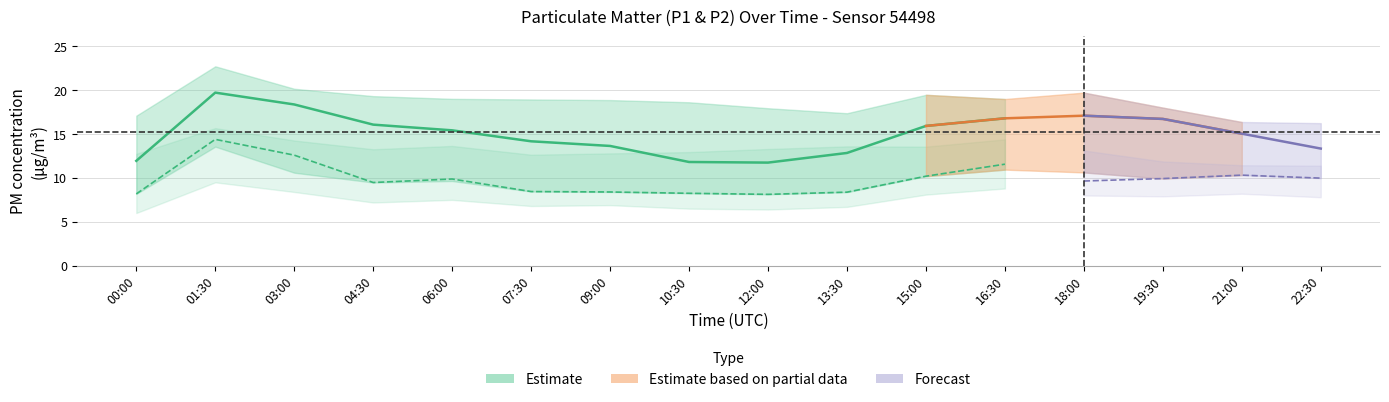

What is the label of the 10th point from the right?

09:00